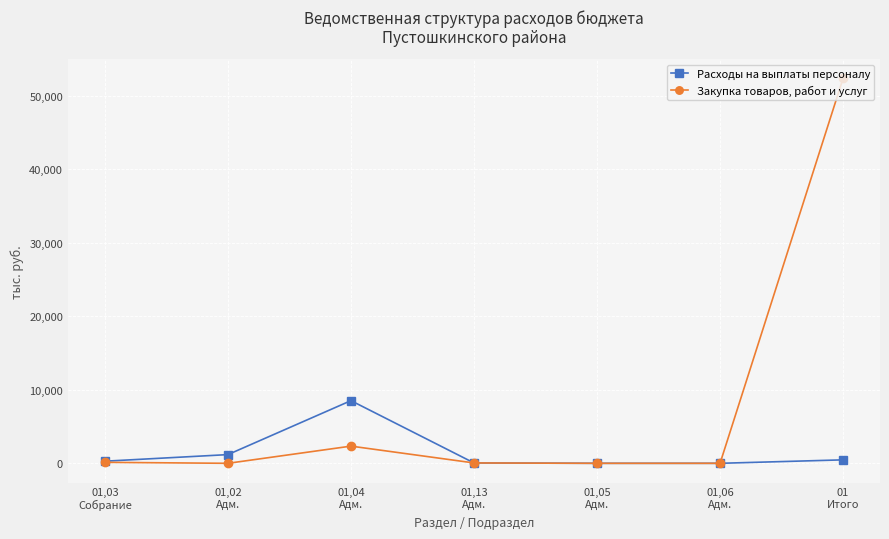

List the series in order of their peak value, lowest first.

Расходы на выплаты персоналу, Закупка товаров, работ и услуг